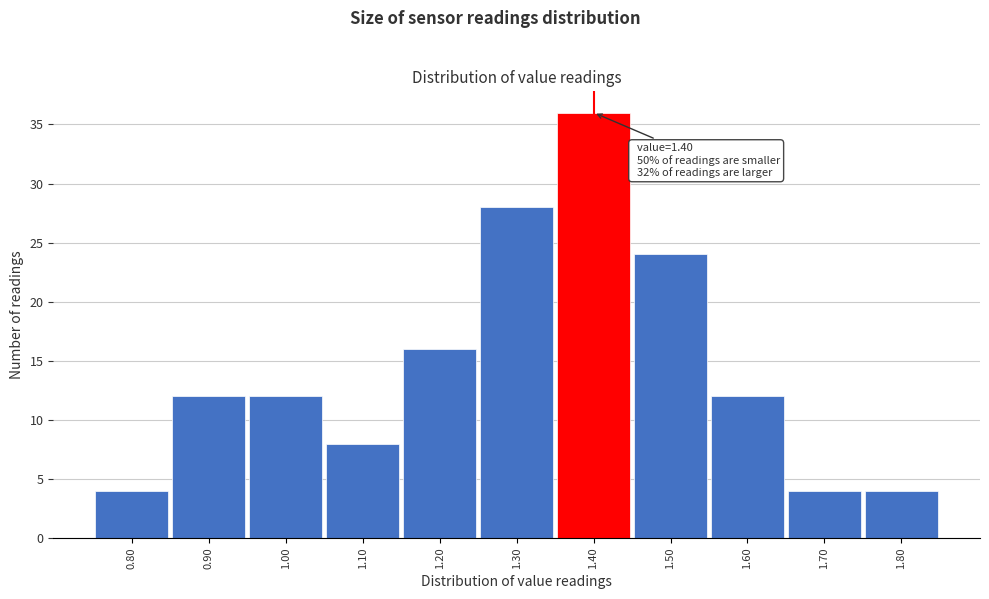

Over which range of the x-axis is the bar tallest?

1.35 to 1.45